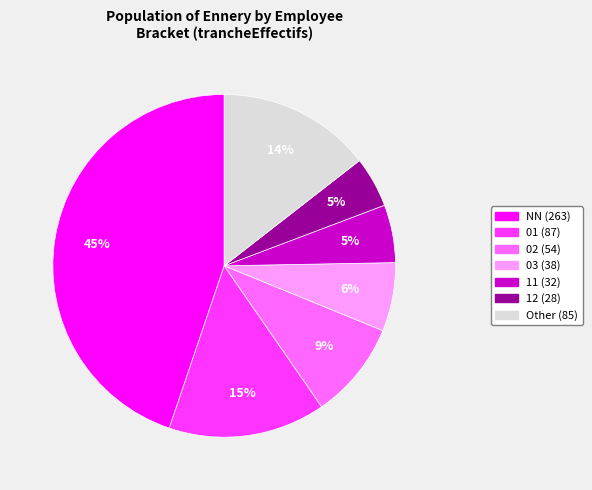

Is there any slice that represents more than half of the pie?

No